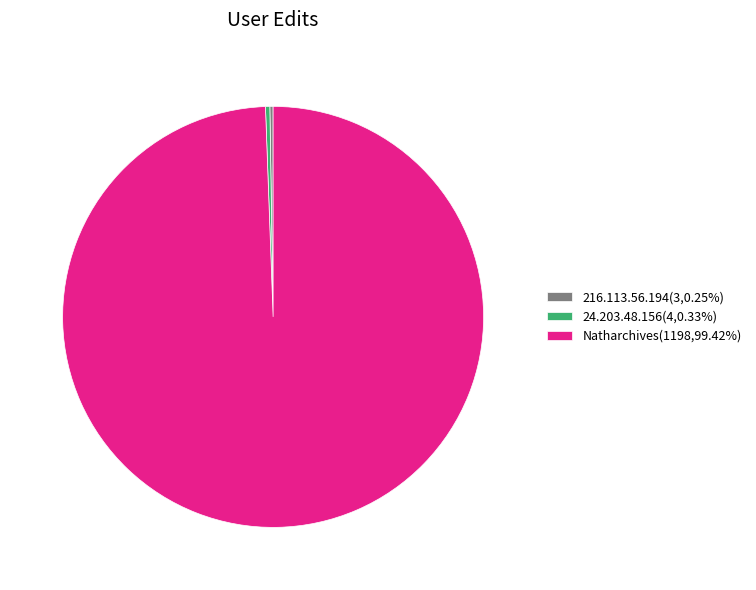

What is the ratio of the value at Natharchives(1198,99.42%) to the value at 24.203.48.156(4,0.33%)?

299.5